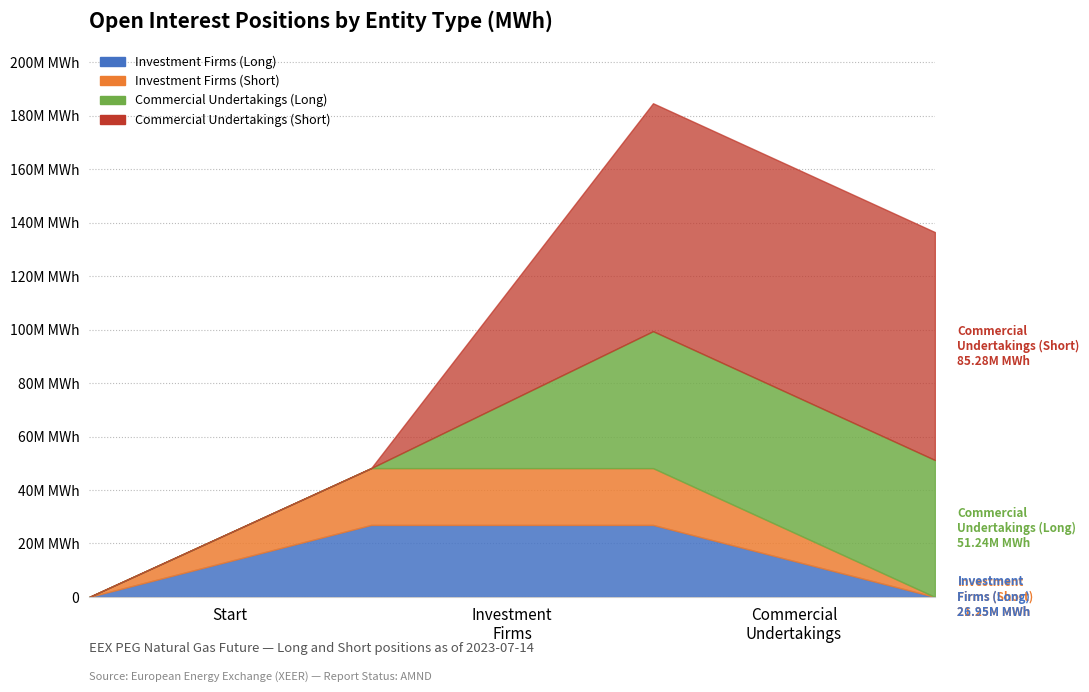

After their last crossing, which series has the higher values: Long Positions or Short Positions?

Short Positions